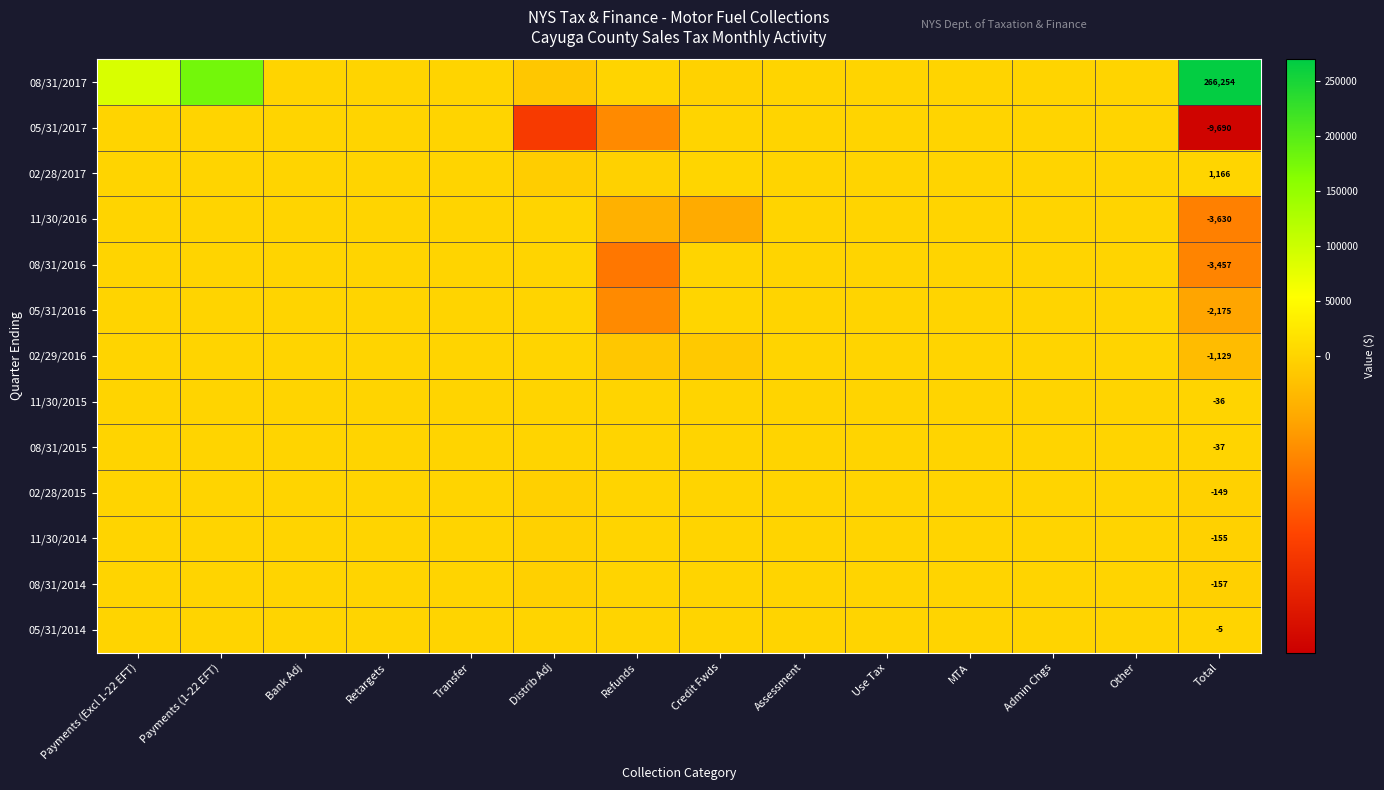

What is the smallest value displayed?

-9690.0